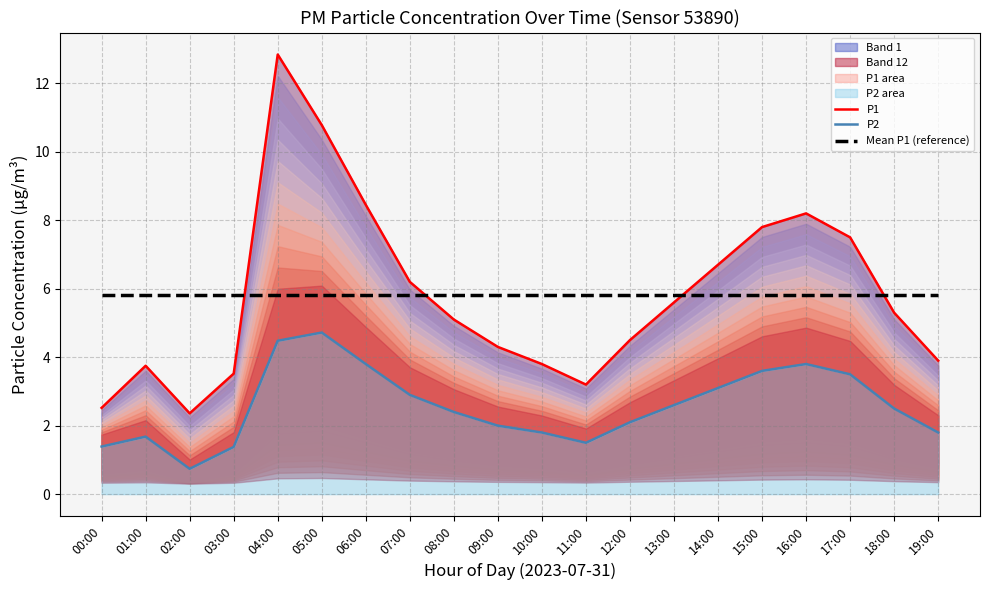

The Mean P1 (reference) series shows 5.8 at 13:00. True or false?

True